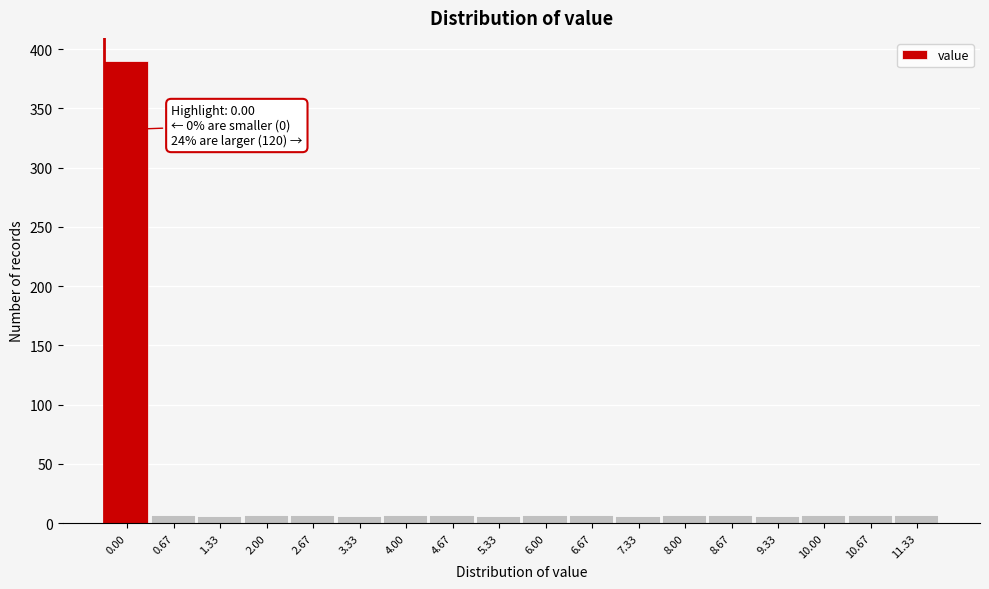

What is the difference between the maximum and minimum values?

384